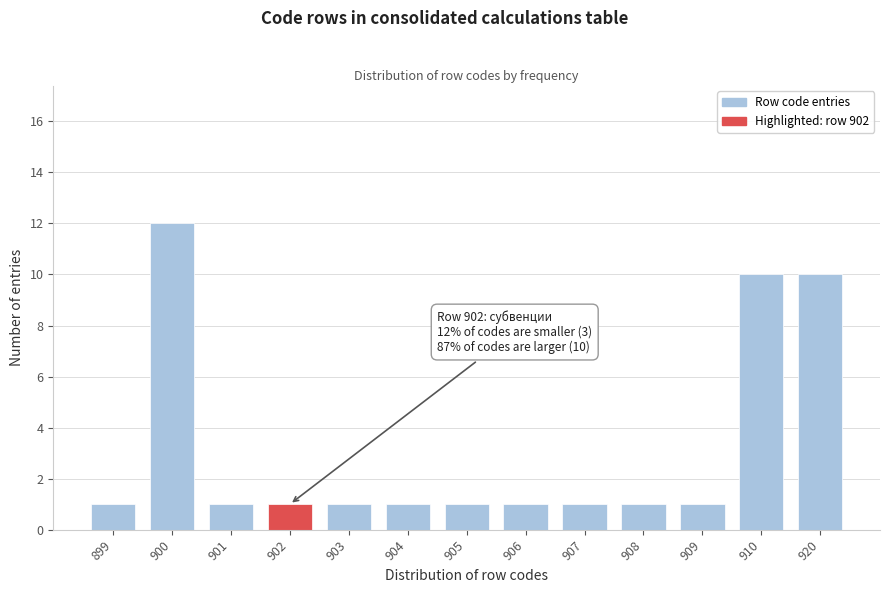

Reading left to right, transcribe all the data shown in this chart.

1	12	1	1	1	1	1	1	1	1	1	10	10